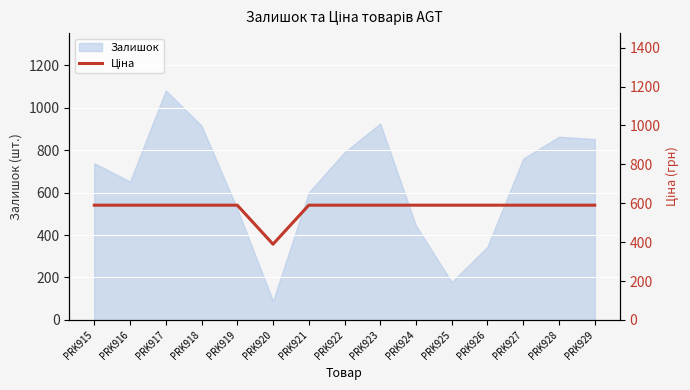

At which label is Залишок closest to 585?

PRK921